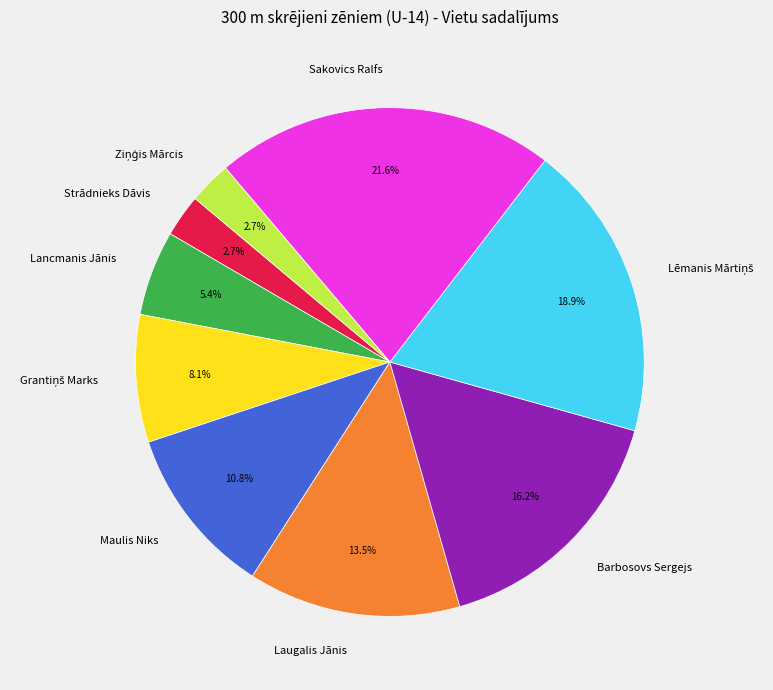

What is the largest slice in the pie chart?

Sakovics Ralfs